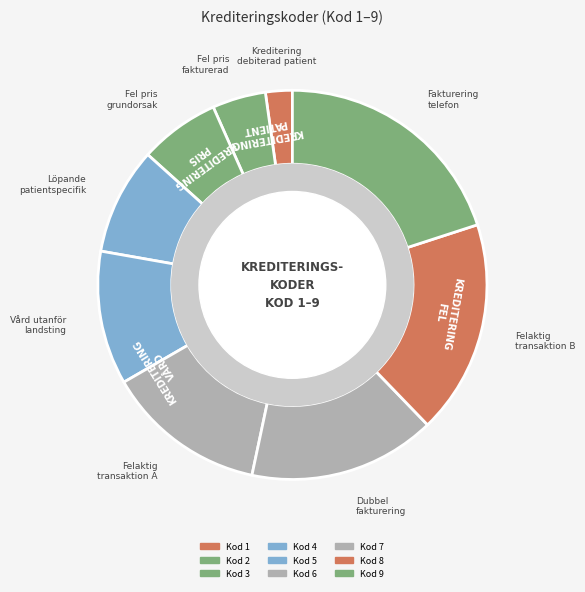

True or false: Kod 7 accounts for 16% of the total.

True